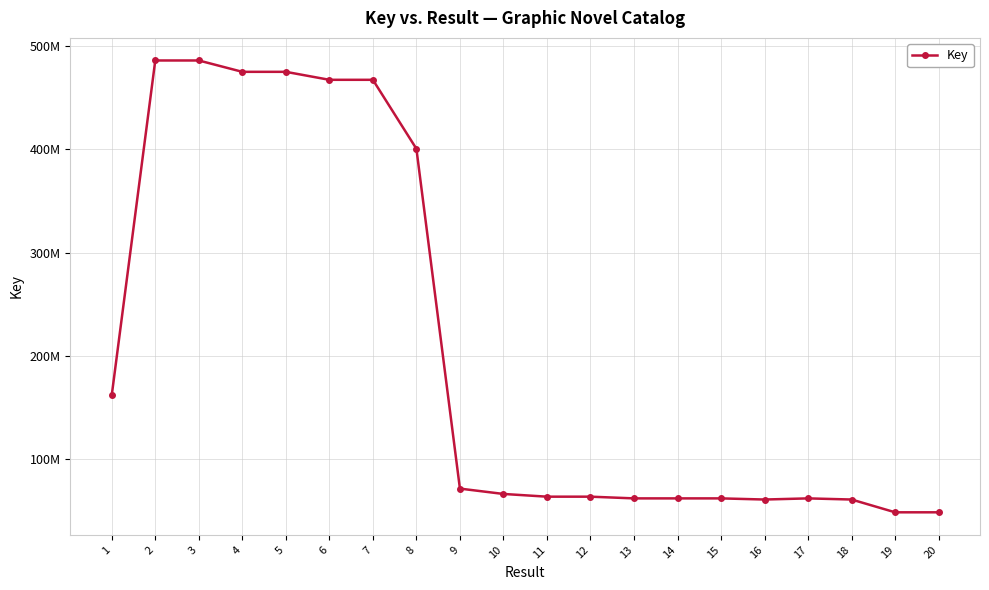

Does the chart have visible grid lines?

Yes